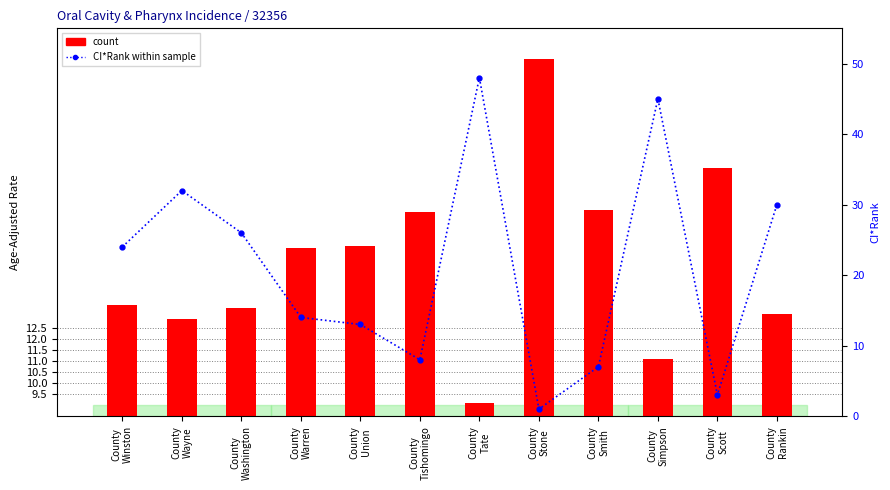

Rank the series at County
Smith from highest to lowest value.

count, CI*Rank (lower = better)